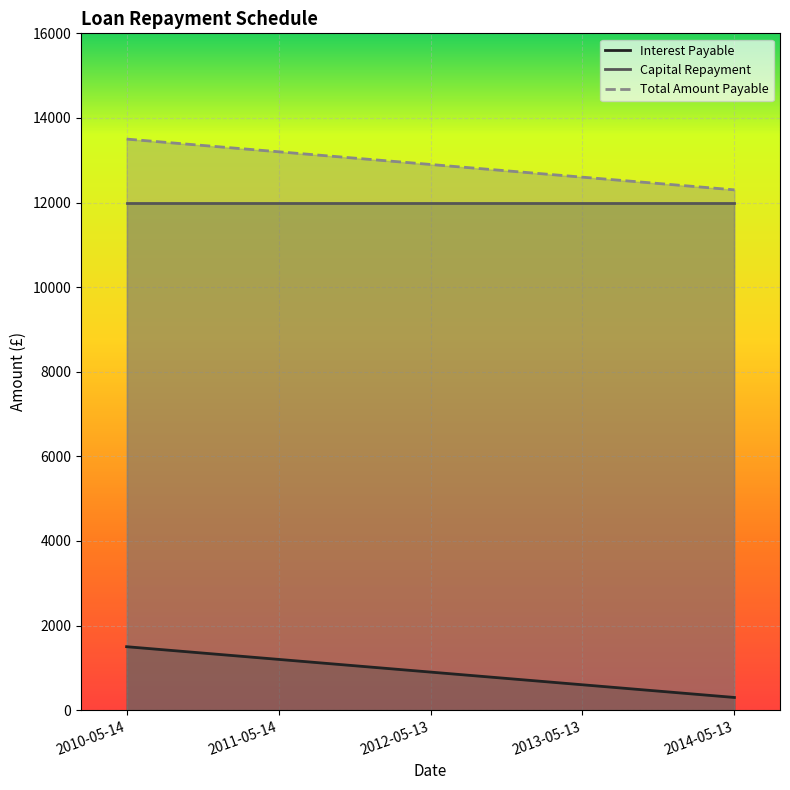

At which label is Total Amount Payable closest to 12900?

2012-05-13